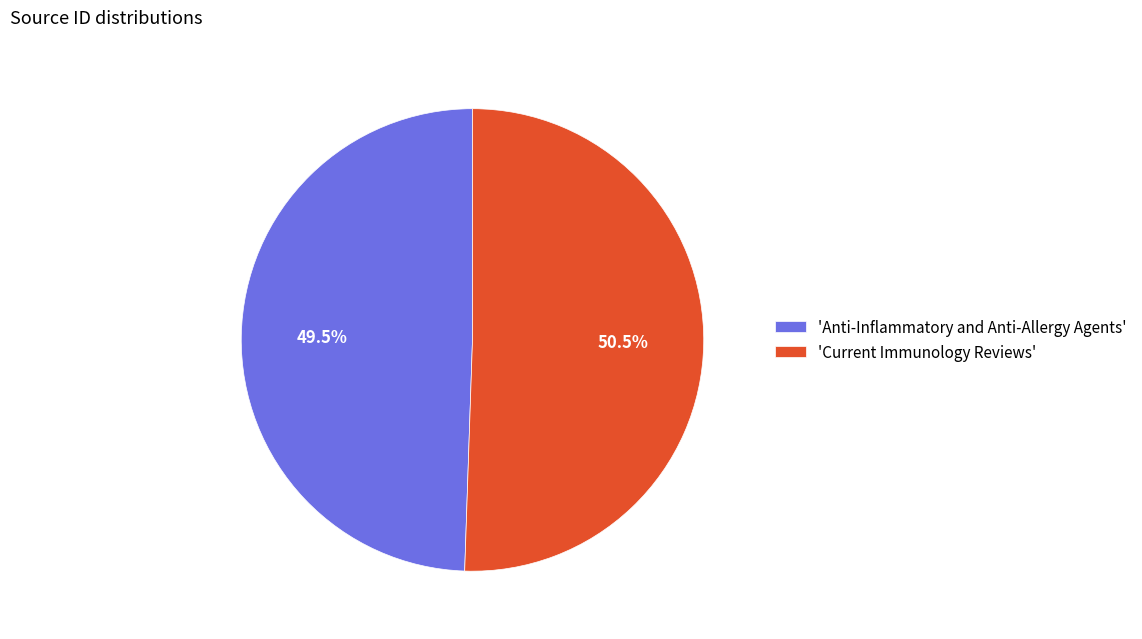

Which slice is the largest?

'Current Immunology Reviews'